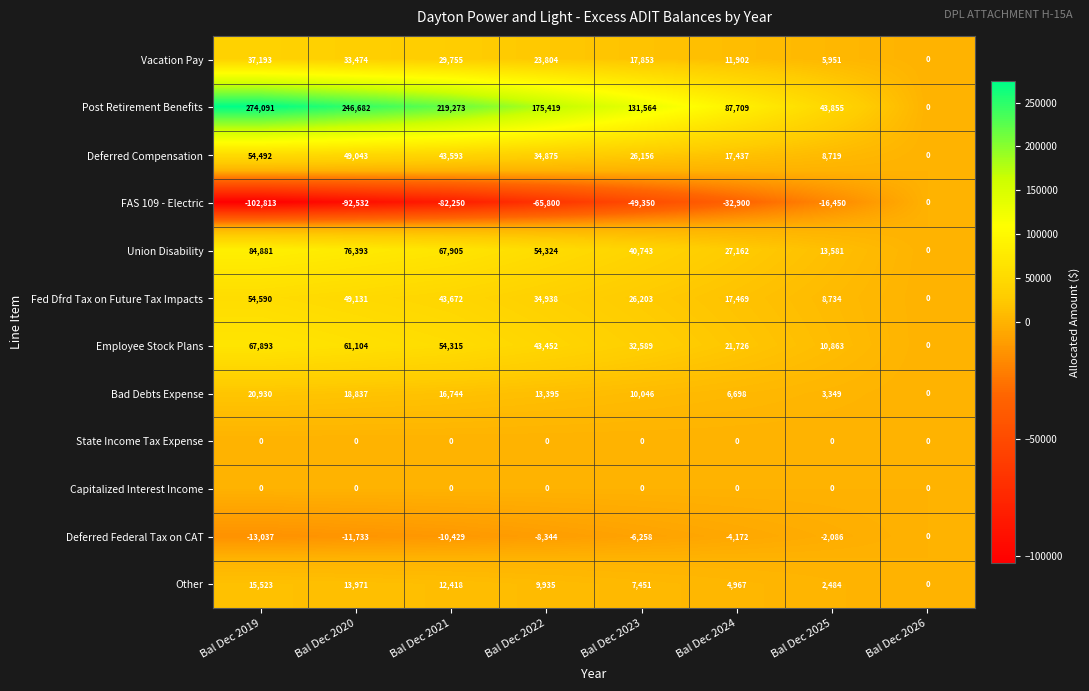

At how many categories does at least one series exceed 152007?

4